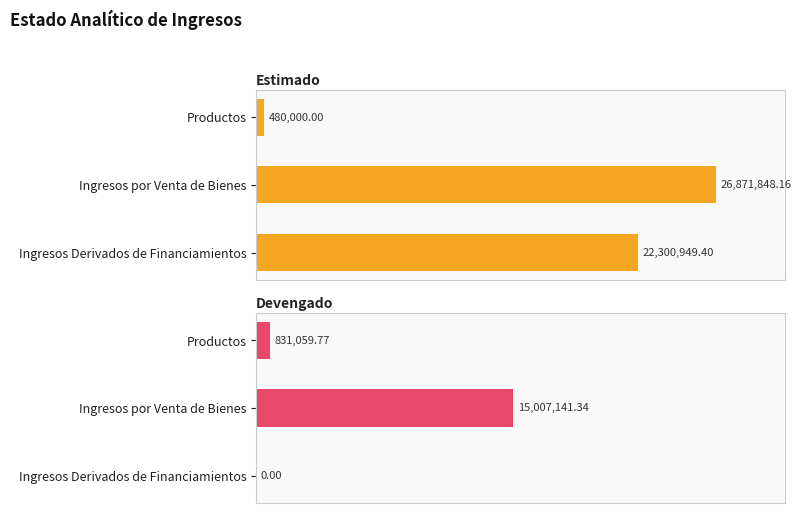

How many data points in Estimado are above 22300949?

2